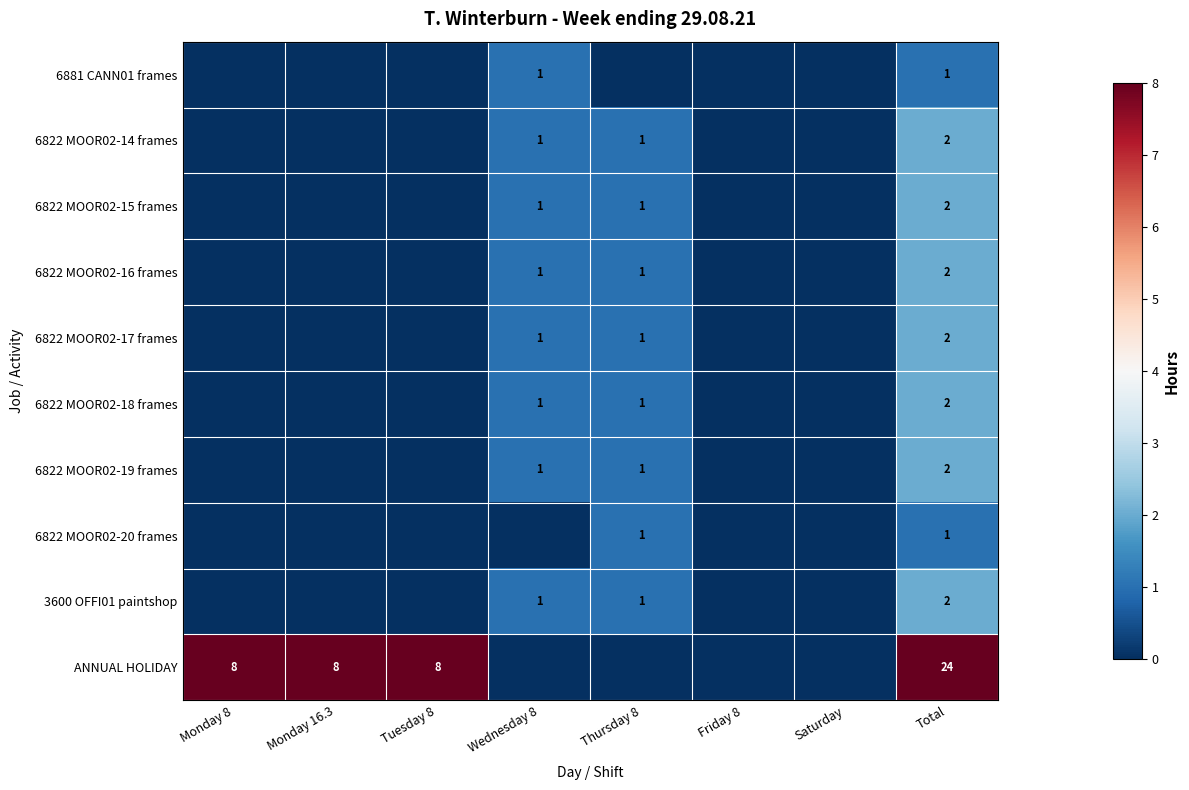

Is the value of 6822 MOOR02-17 frames at Total greater than the value of 6822 MOOR02-16 frames at Thursday 8?

Yes